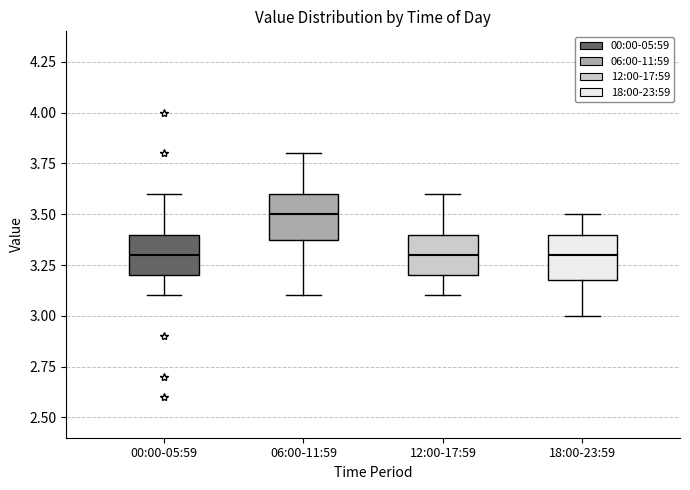

Where is the lower edge of the box for 18:00-23:59 on the y-axis? The values are not printed on the chart, so give them approximately, as read against the axis.

3.2